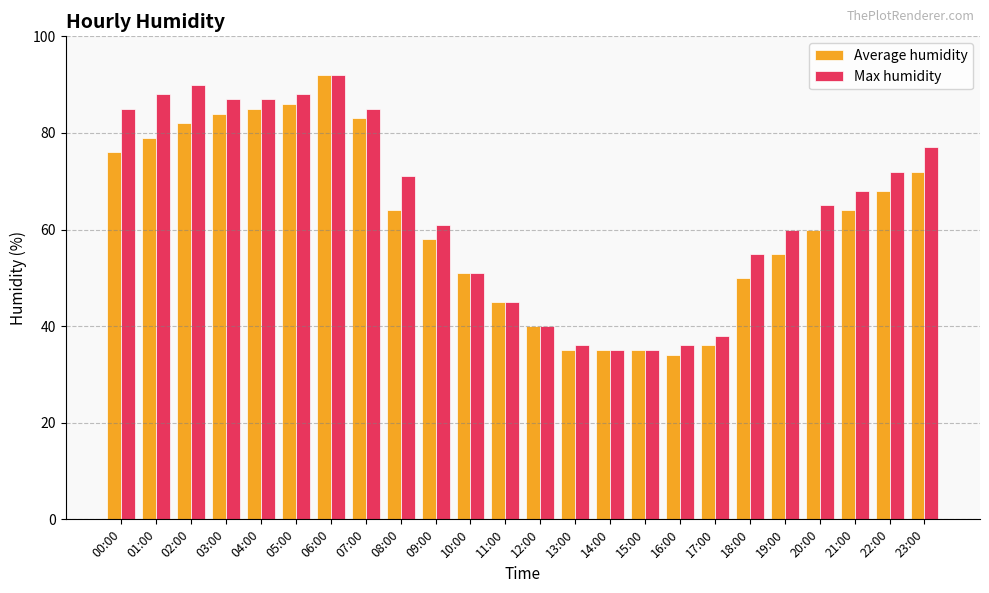

Between 03:00 and 23:00, which series saw the biggest shift?

Average humidity